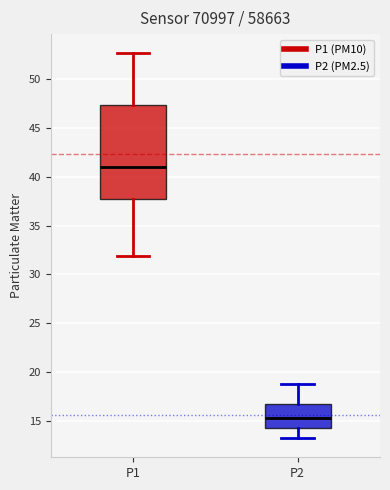

Where is the upper edge of the box for P2 on the y-axis? The values are not printed on the chart, so give them approximately, as read against the axis.

16.5